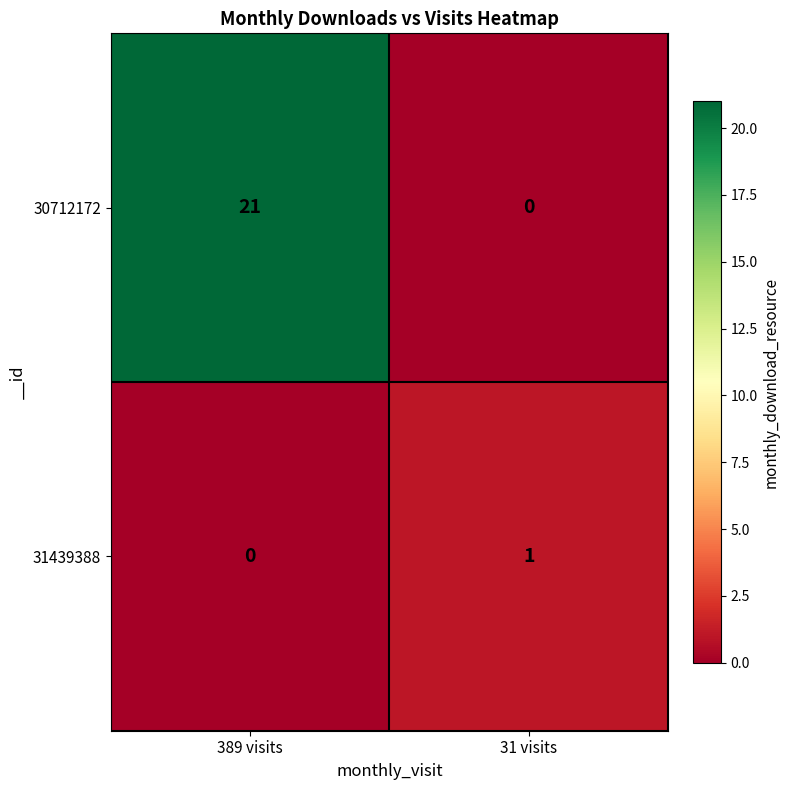

Reading left to right, extract all data points from this chart.

30712172: 21	0
31439388: 0	1